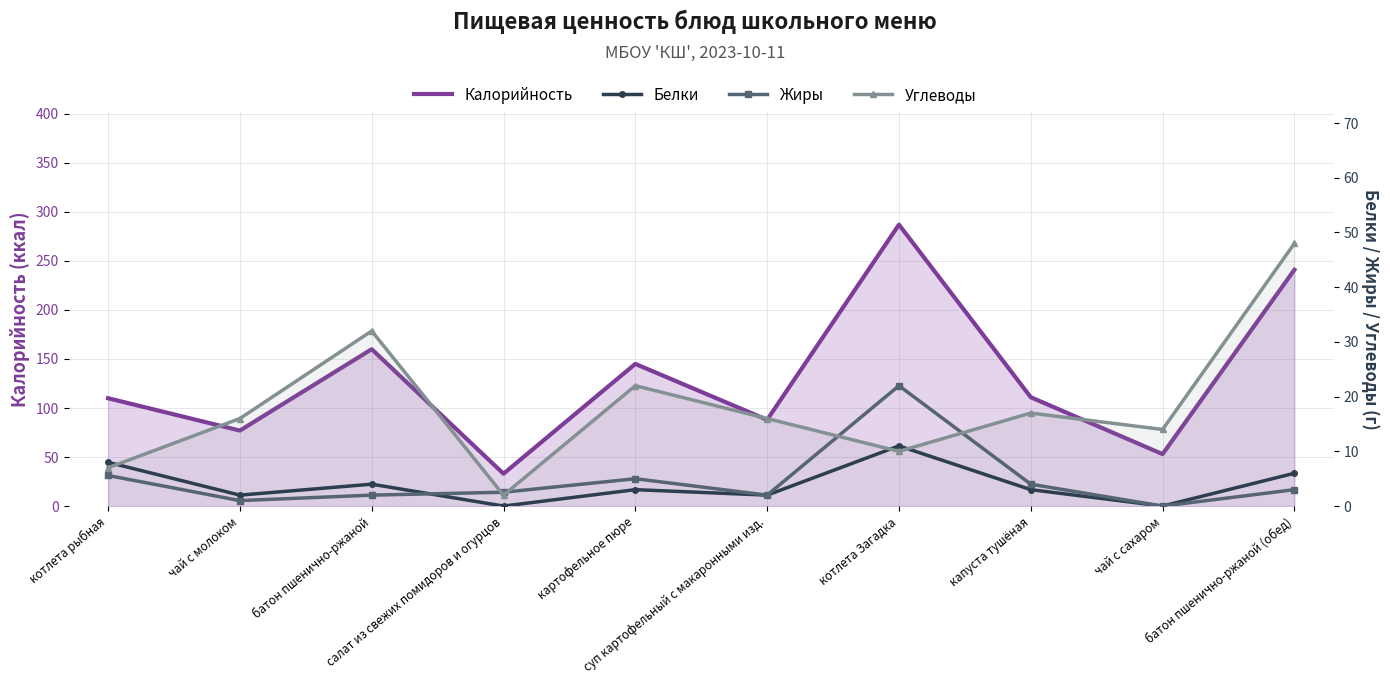

At which category is the sum across all series the highest?

котлета Загадка